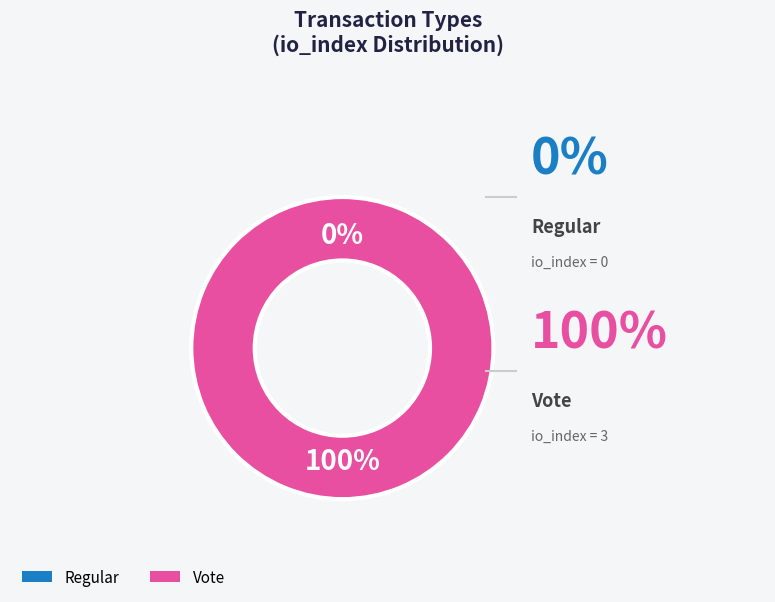

To the nearest percent, what percentage of the pie is Vote?

100%